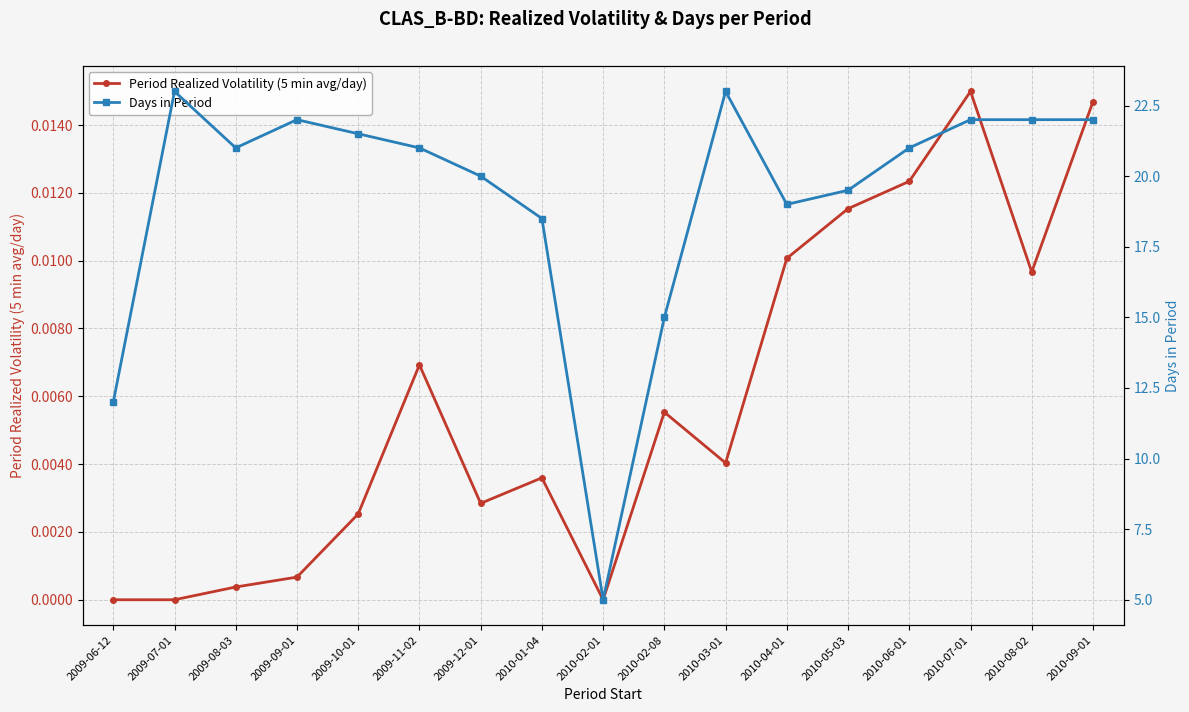

The Days in Period series shows 21.0 at 2009-08-03. True or false?

True